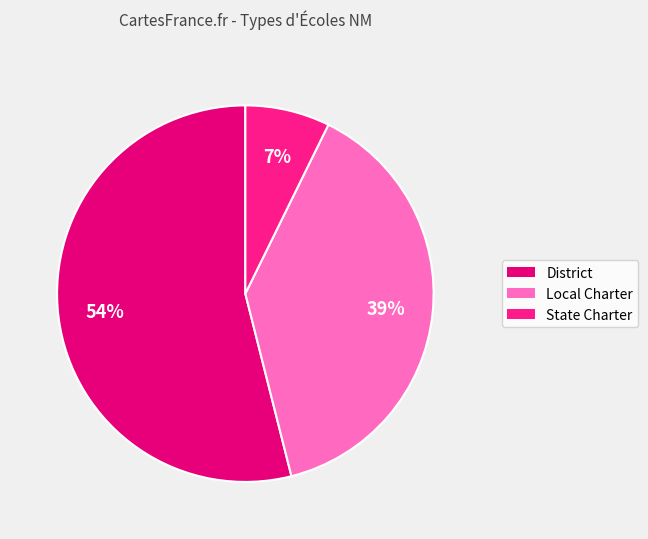

Which category has the biggest portion of the pie?

District